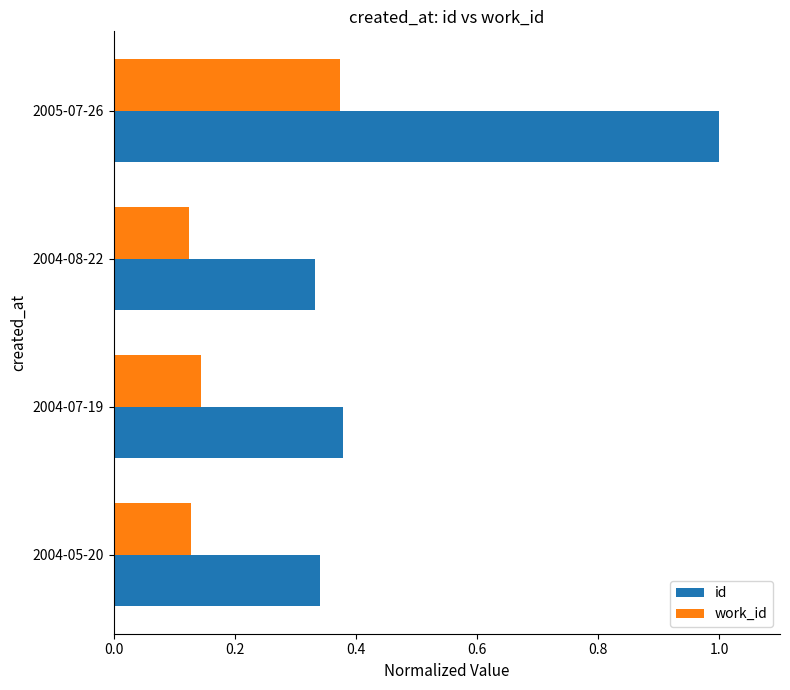

How many work_id values are between 0 and 1?

4